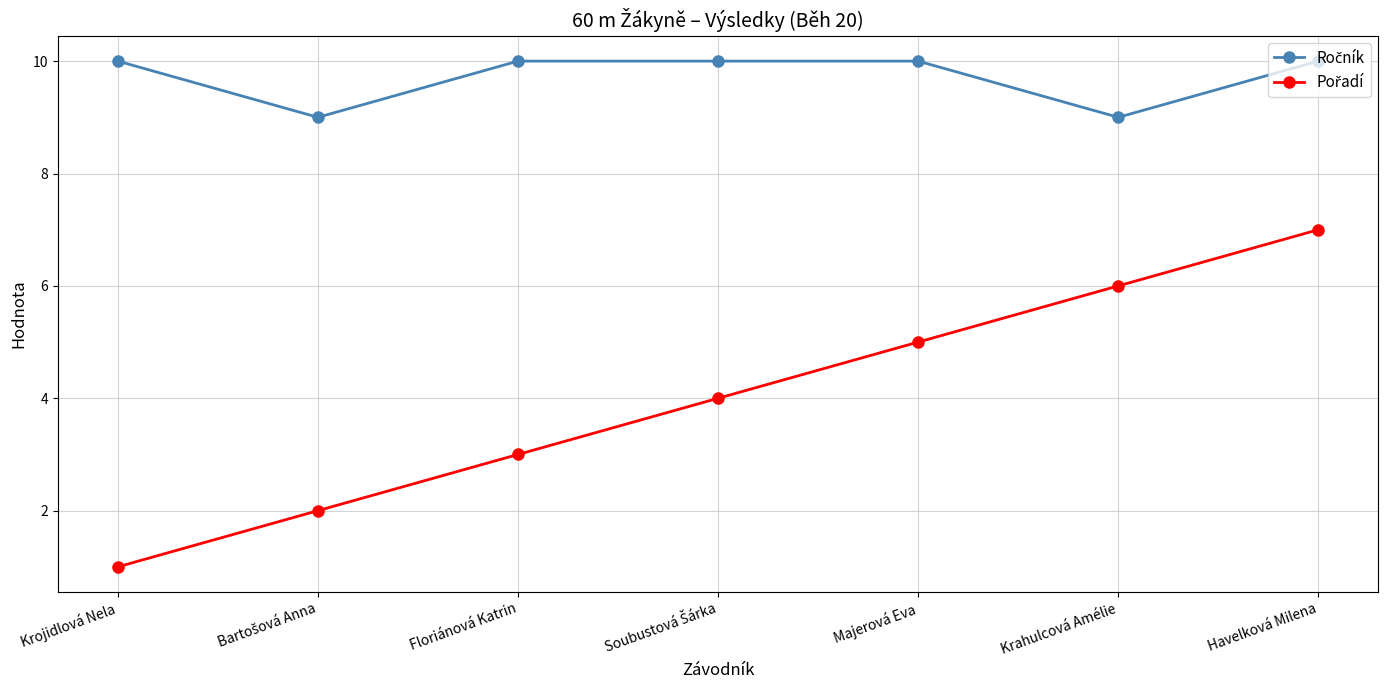

What is the total value across all series at Floriánová Katrin?

13